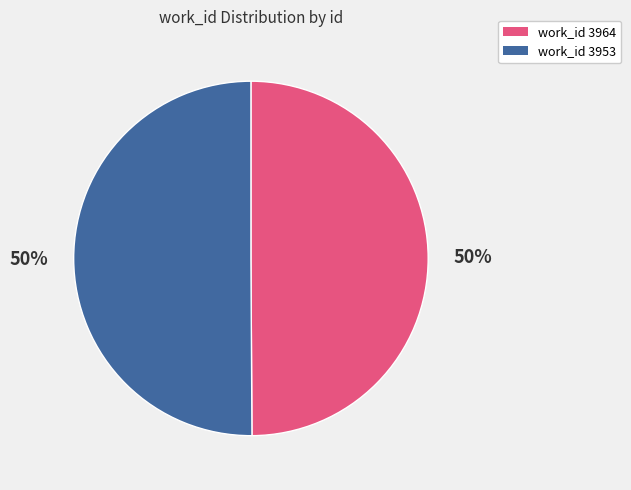

To the nearest percent, what is the average slice percentage?

50%